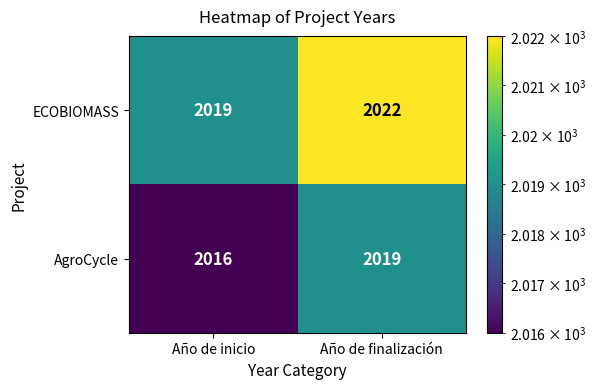

List the series in order of their peak value, highest first.

ECOBIOMASS, AgroCycle